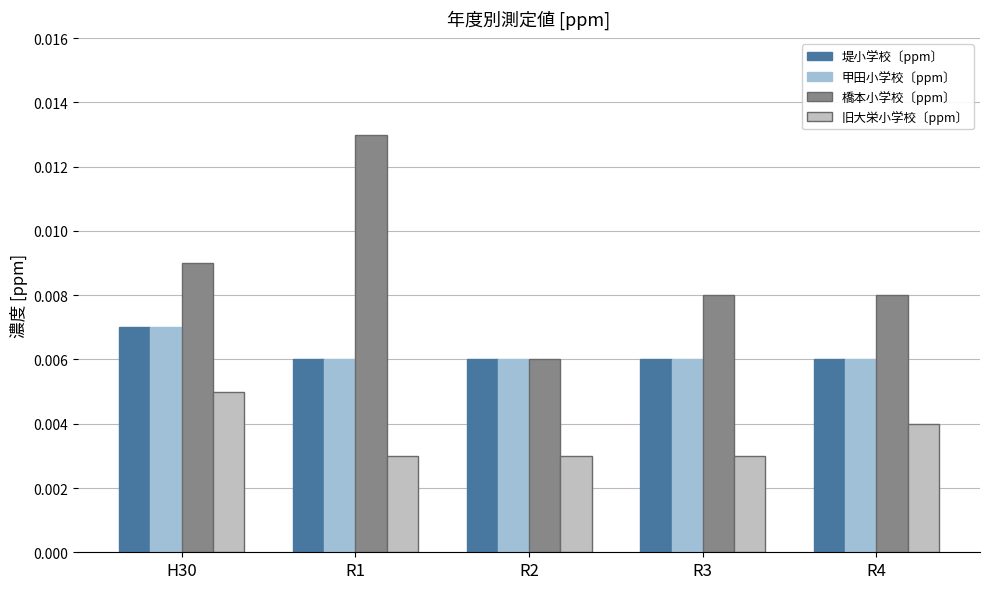

Which label corresponds to the largest value in the chart?

R1